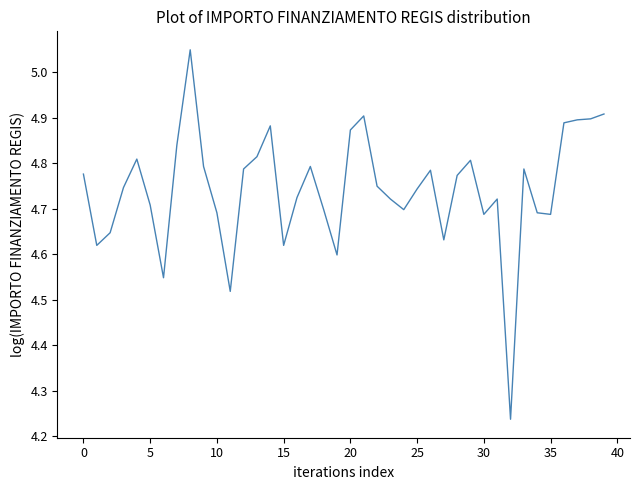

What is the difference between the maximum and minimum values?

0.8